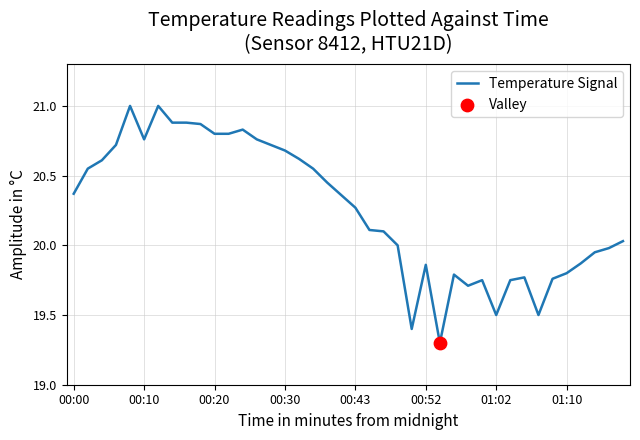

What is the smallest value displayed?

19.3